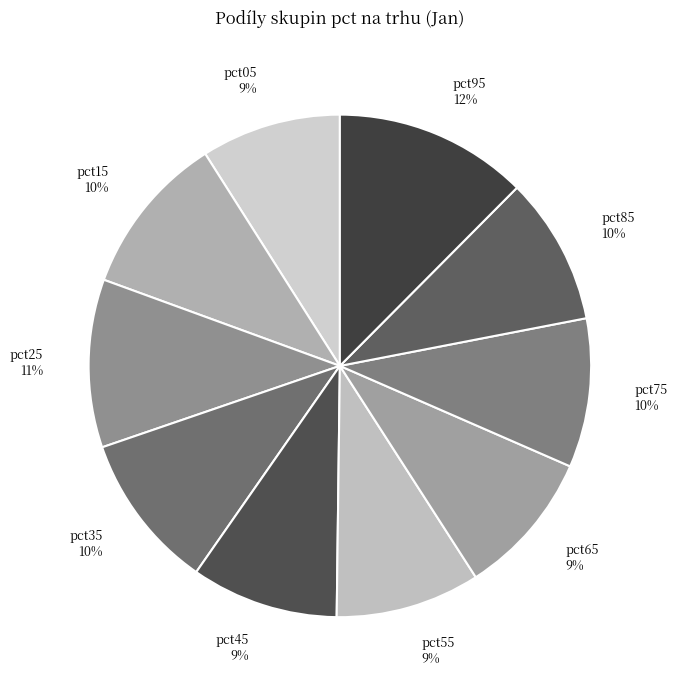

Which category has the biggest portion of the pie?

pct95